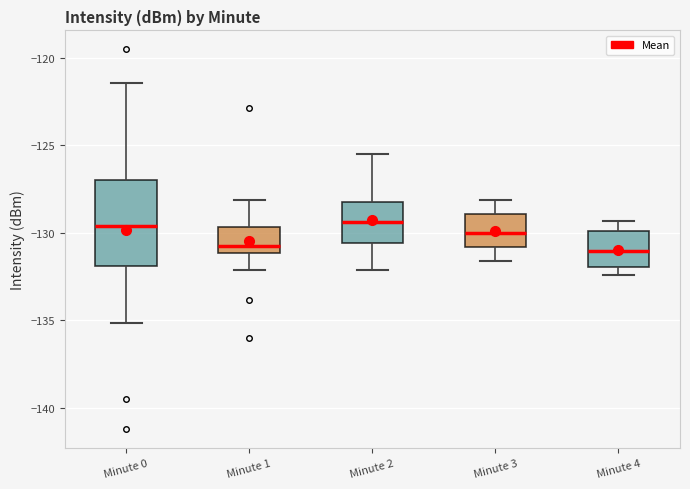

Which box is the tallest, from its lower edge to its upper edge?

Minute 0